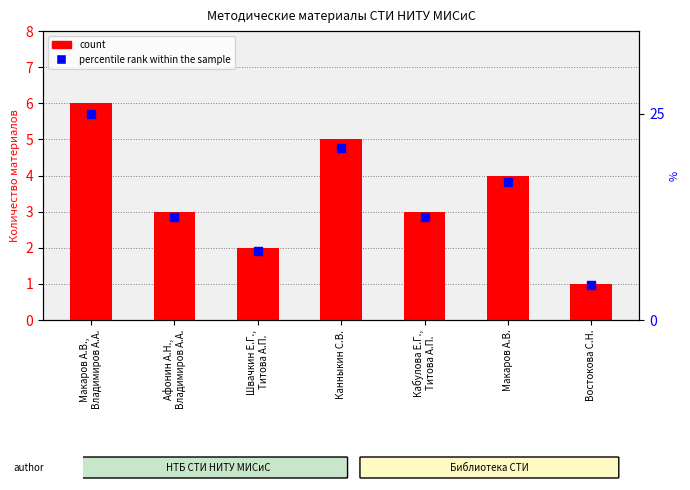

Which series has the widest spread of Y values?

percentile rank within the sample